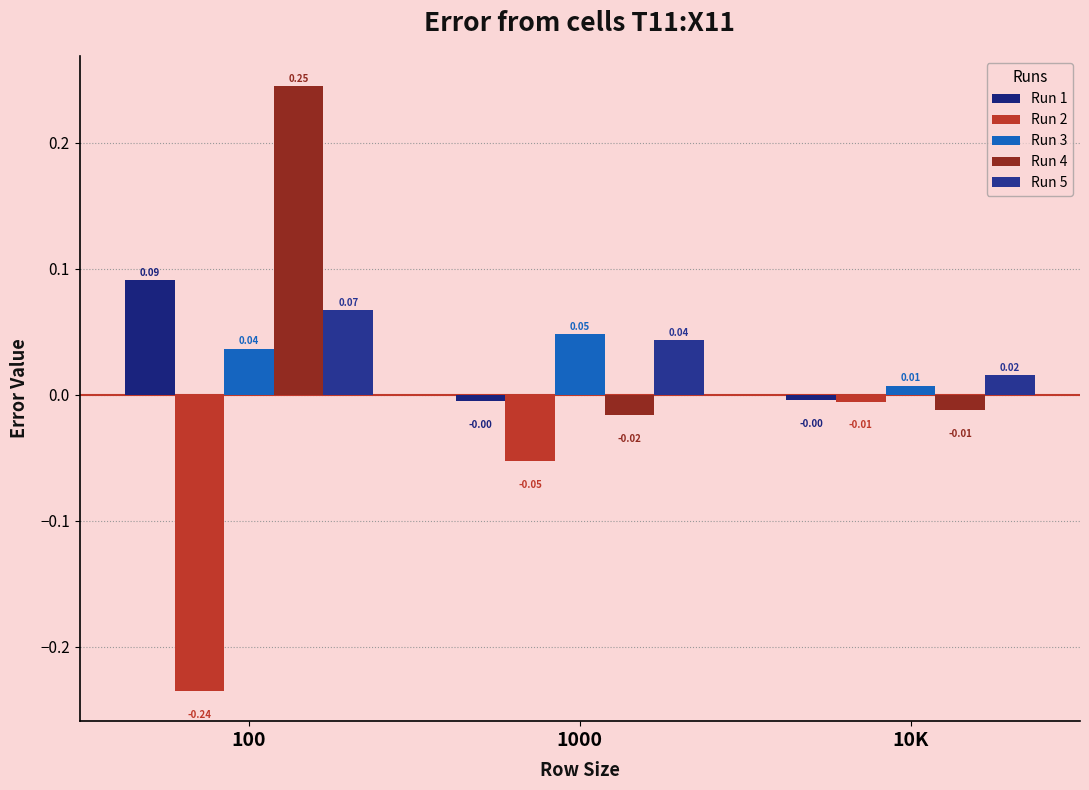

What are all the series names shown in the legend?

Run 1, Run 2, Run 3, Run 4, Run 5